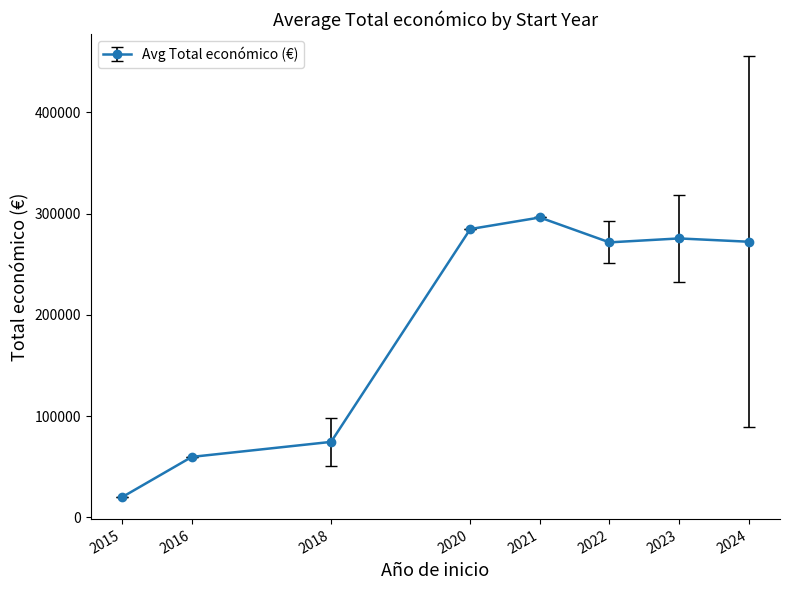

What is the minimum value shown in the chart?

19999.0